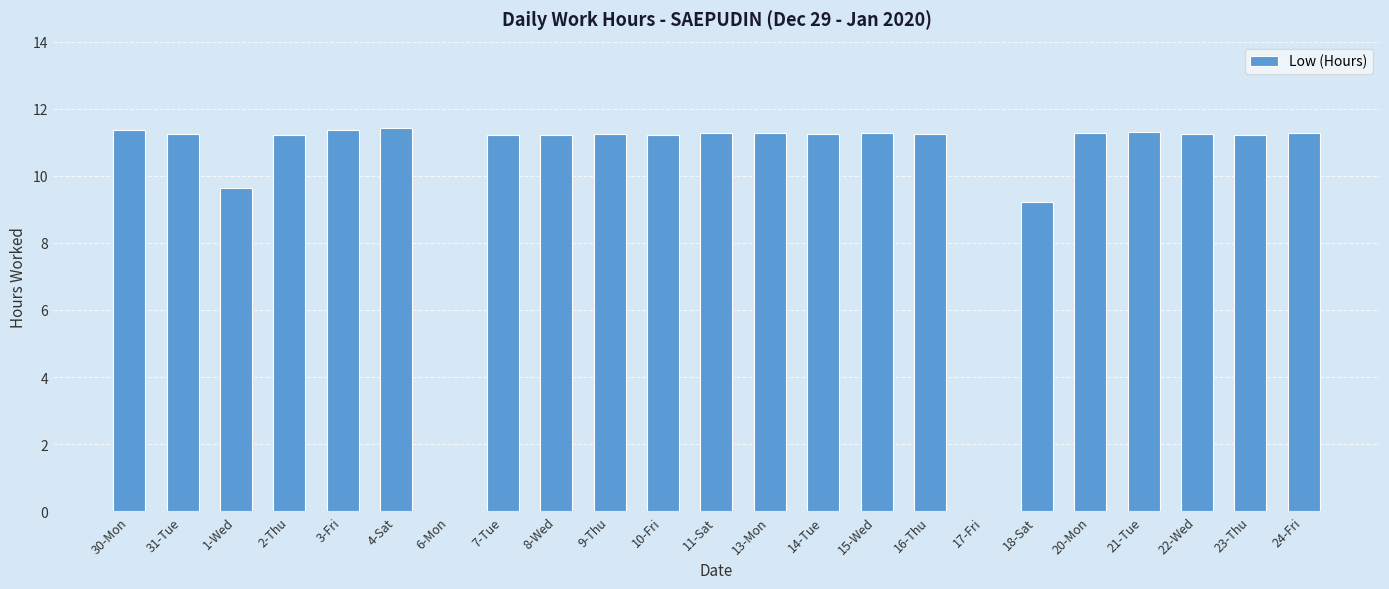

What is the maximum value shown in the chart?

11.4